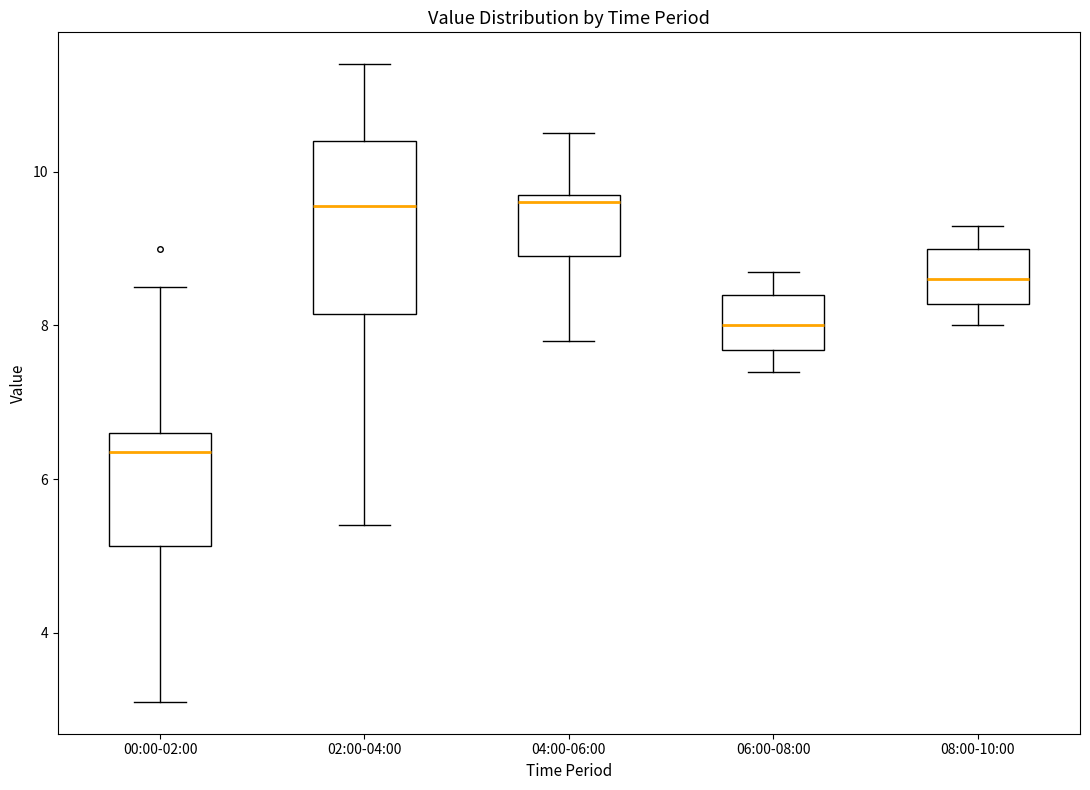

Reading left to right, transcribe this box plot: for each box, give where its median line is, the range the box spans, and where its two whiskers end, as read against the y-axis. The values are not printed on the chart, so give them approximately, as read against the axis.

00:00-02:00: median 6.4, box 5.2 to 6.6, whiskers 3.2 to 8.6
02:00-04:00: median 9.6, box 8.2 to 10.4, whiskers 5.4 to 11.4
04:00-06:00: median 9.6, box 9.0 to 9.8, whiskers 7.8 to 10.6
06:00-08:00: median 8.0, box 7.6 to 8.4, whiskers 7.4 to 8.8
08:00-10:00: median 8.6, box 8.2 to 9.0, whiskers 8.0 to 9.4